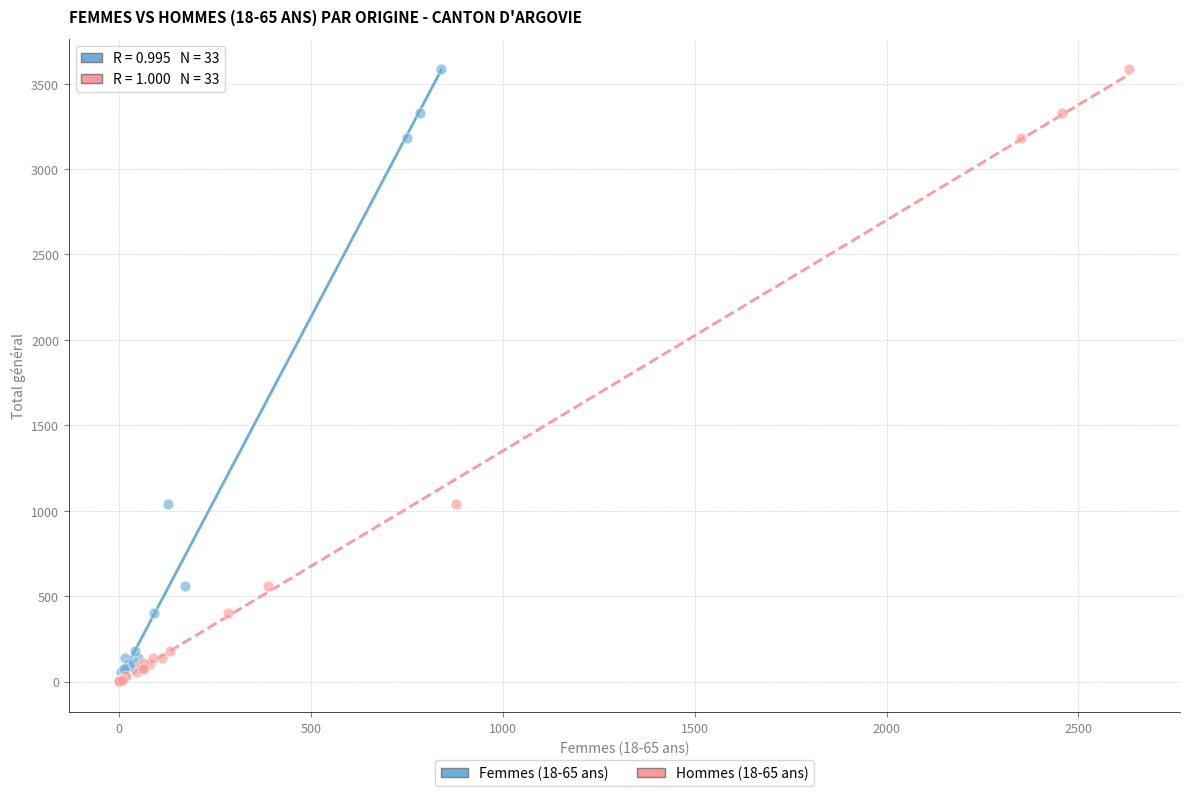

What are all the series names shown in the legend?

Femmes (18-65 ans), Hommes (18-65 ans)